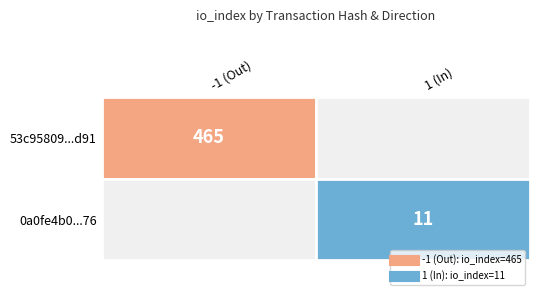

Which series has the largest total across all categories?

53c95809886ddeaa5562f99743332109c2e7d91